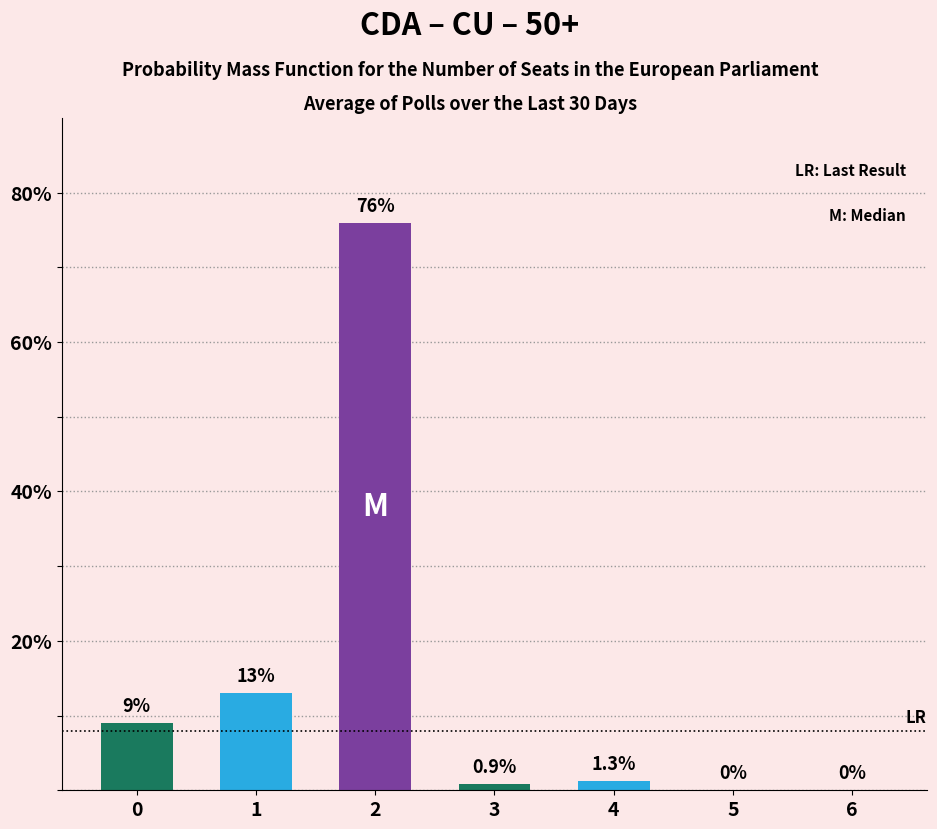

Reading left to right, transcribe all the data shown in this chart.

0=9.0	1=13.0	2=76.0	3=0.9	4=1.3	5=0.0	6=0.0